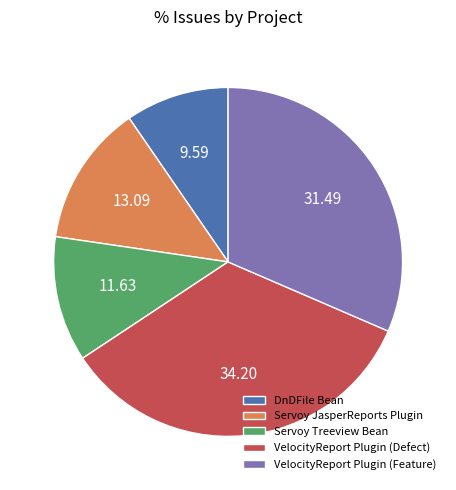

Is the sum of VelocityReport Plugin (Defect) and Servoy JasperReports Plugin greater than half?

No